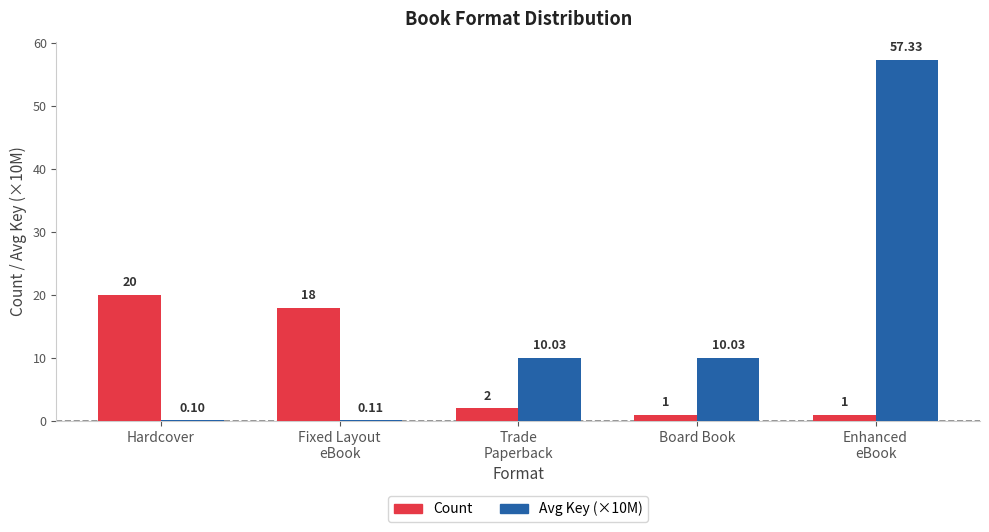

Is the value of Avg Key (×10M) at Board Book greater than the value of Count at Hardcover?

No